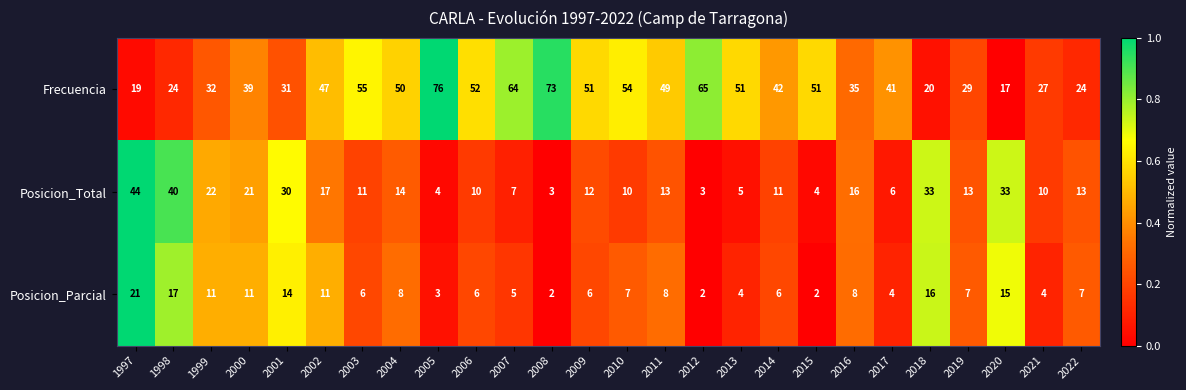

The Posicion_Total series shows 44 at 2020. True or false?

False